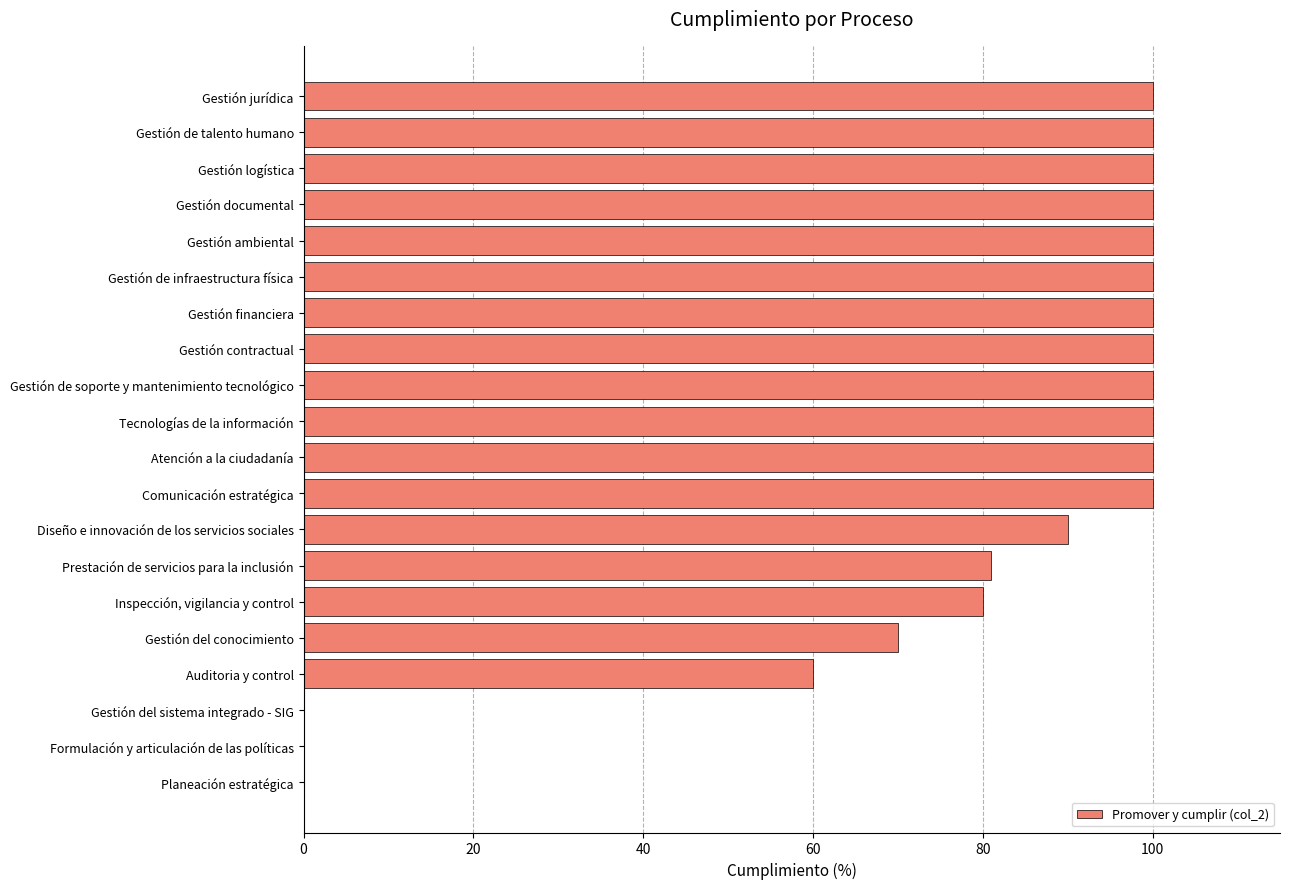

What is the change in value from Prestación de servicios para la inclusión to Gestión documental?

+19